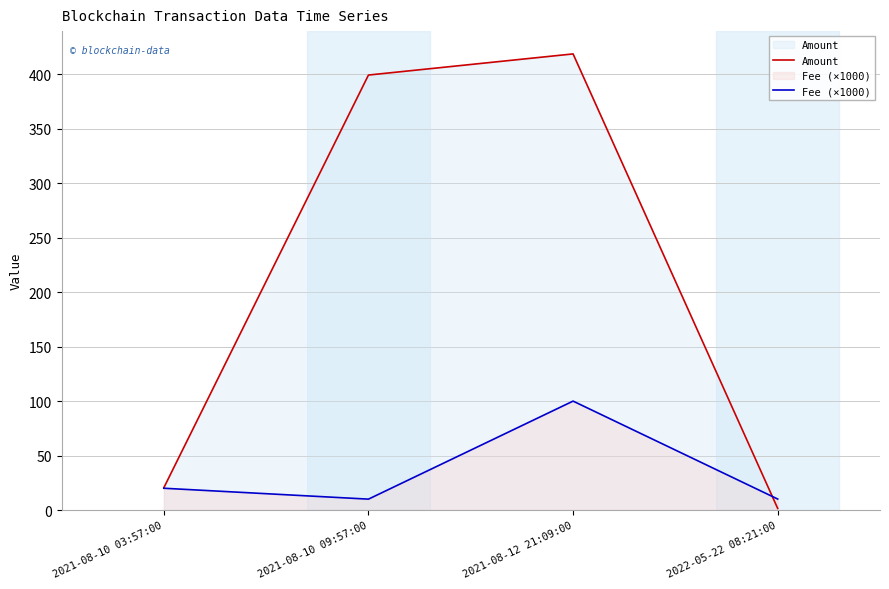

Rank the series by their average value, from lowest to highest.

Fee (×1000), Amount